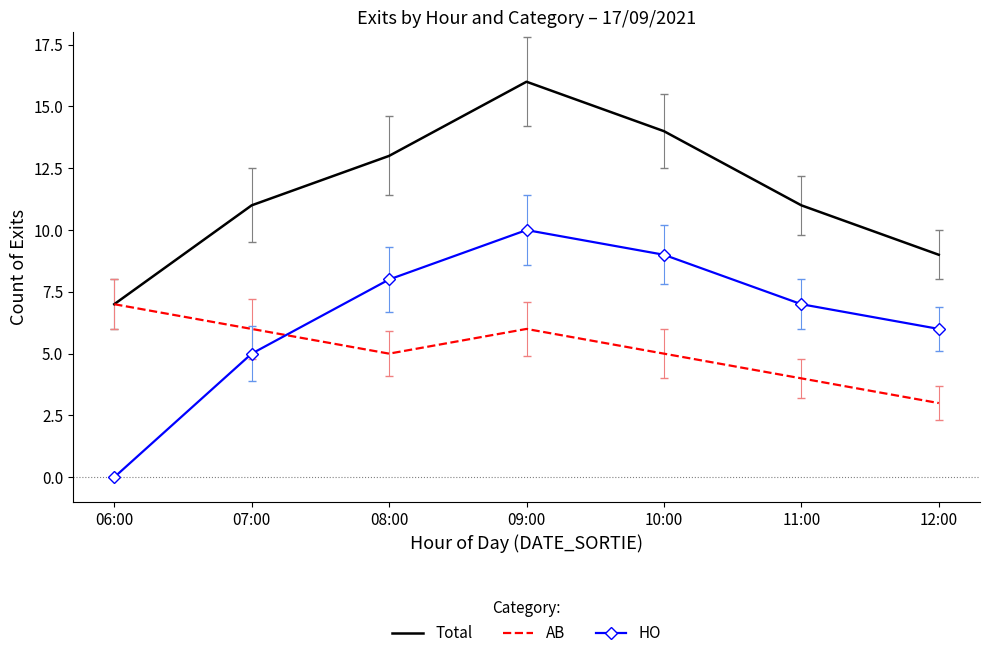

Which series changed the most between 11:00 and 12:00?

Total